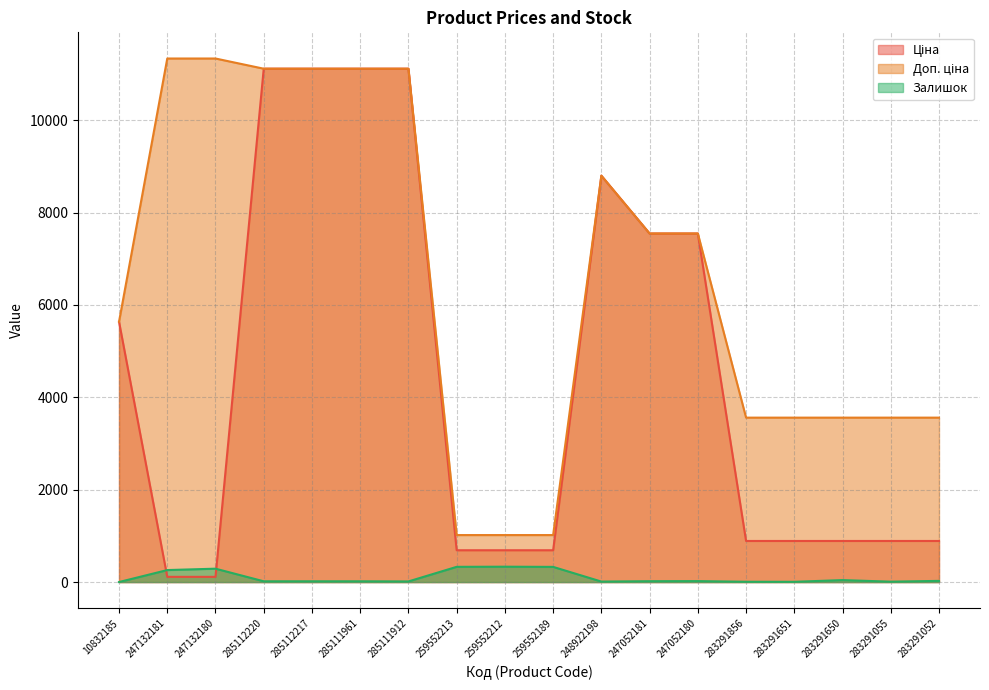

At which label is Доп. ціна closest to 6175?

10832185